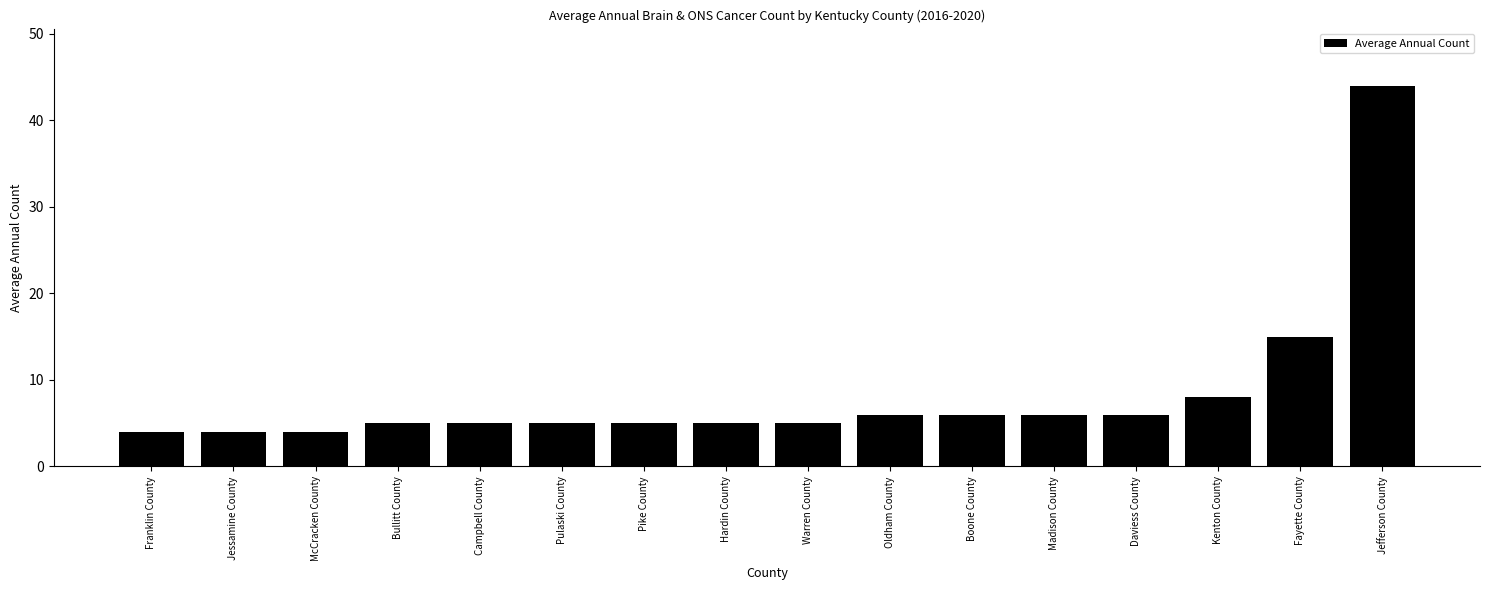

Reading left to right, transcribe all the data shown in this chart.

Franklin County=4	Jessamine County=4	McCracken County=4	Bullitt County=5	Campbell County=5	Pulaski County=5	Pike County=5	Hardin County=5	Warren County=5	Oldham County=6	Boone County=6	Madison County=6	Daviess County=6	Kenton County=8	Fayette County=15	Jefferson County=44